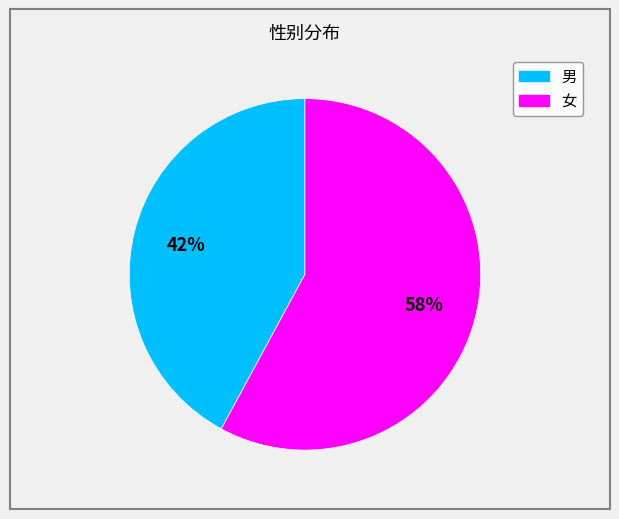

Combined, do 女 and 男 account for over 50%?

Yes